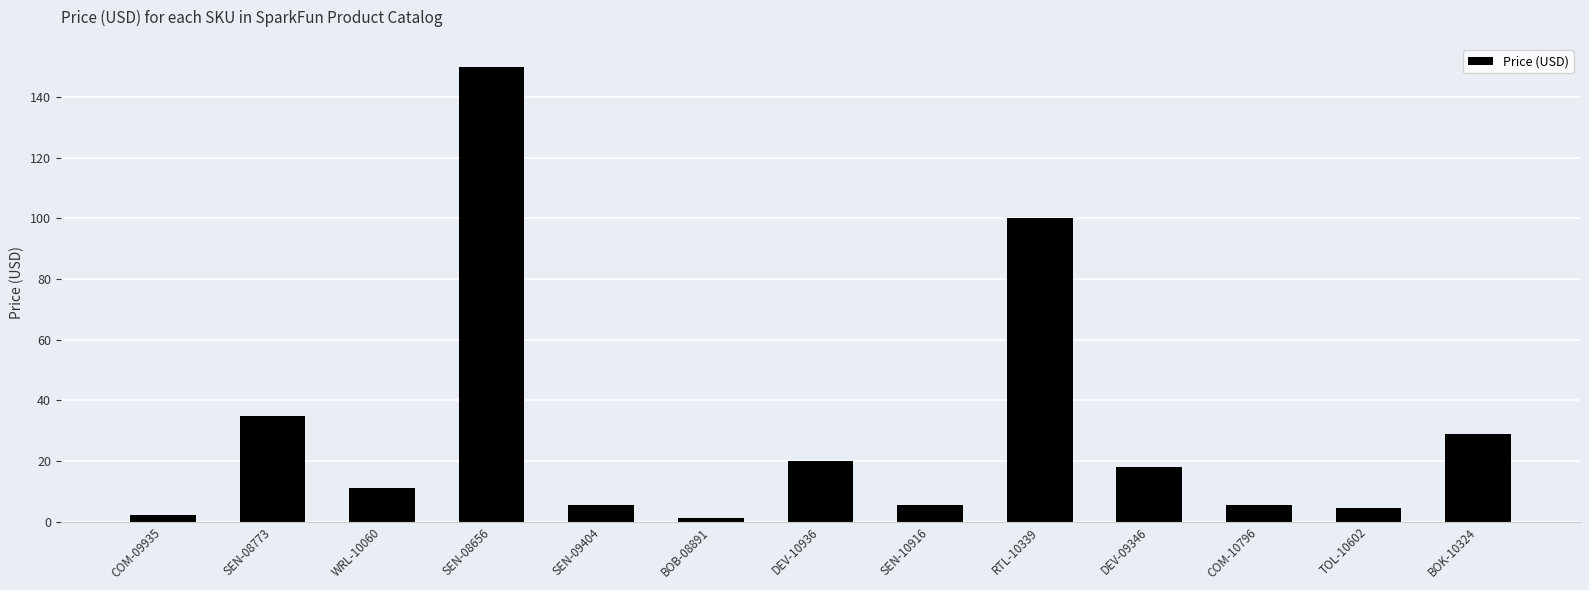

How many values exceed 10?

7